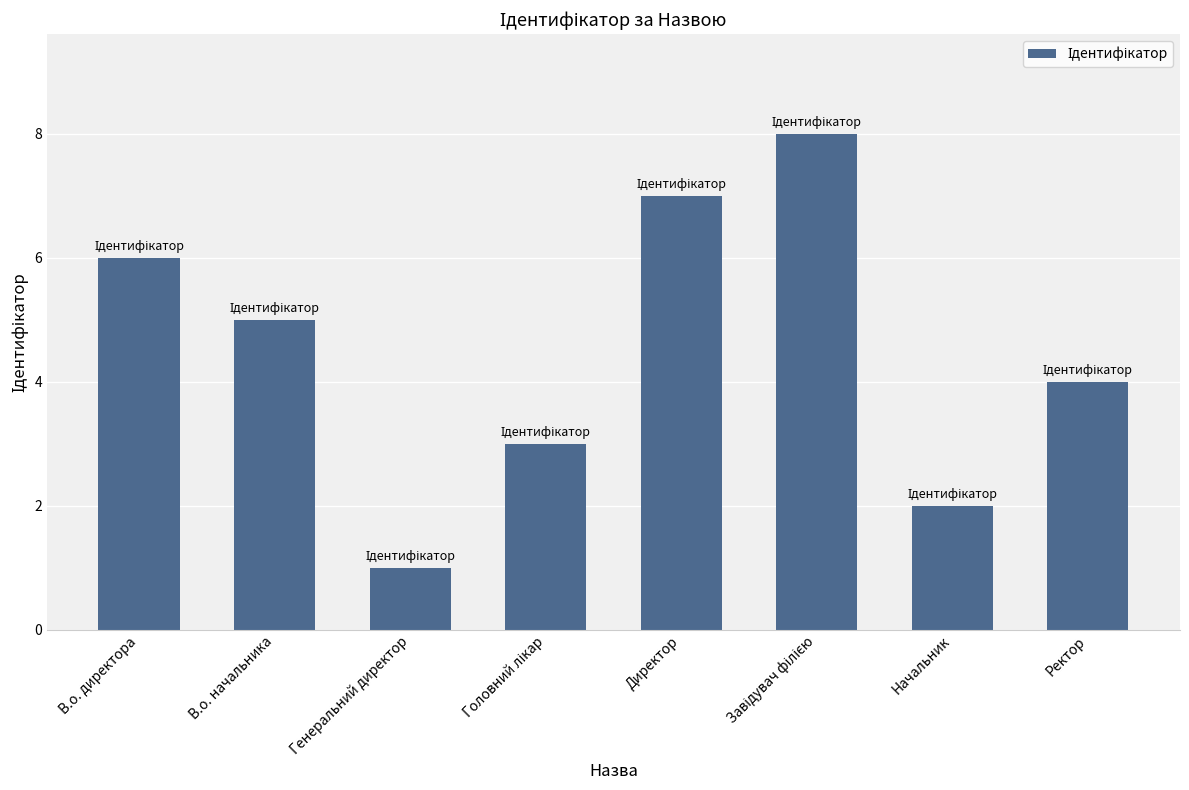

The chart shows a value of 2 at Ректор. True or false?

False